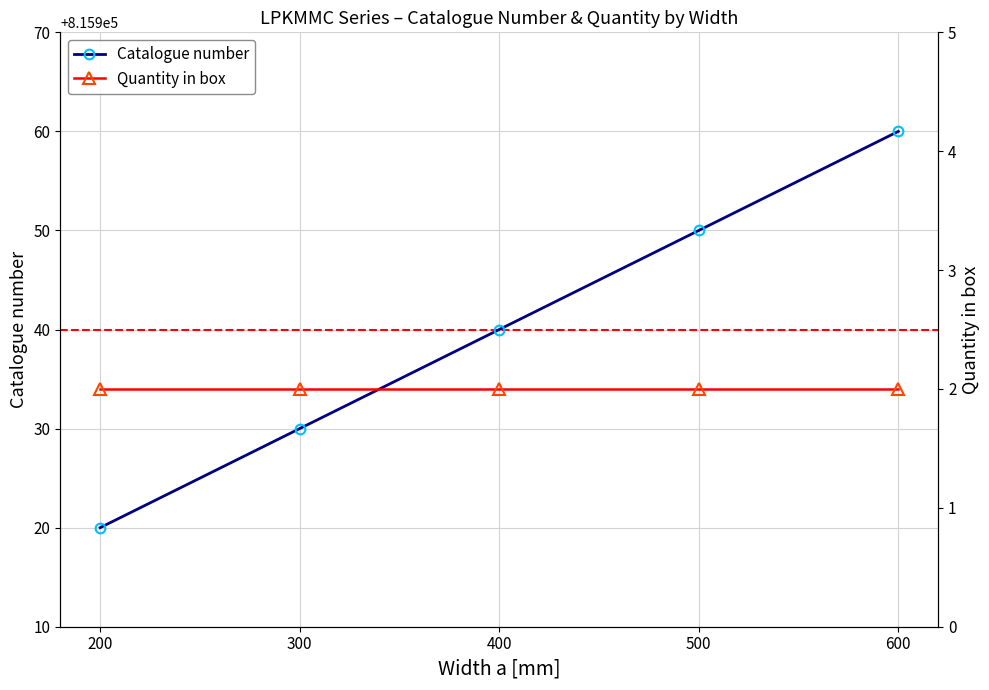

Which category has the highest value across all series?

600